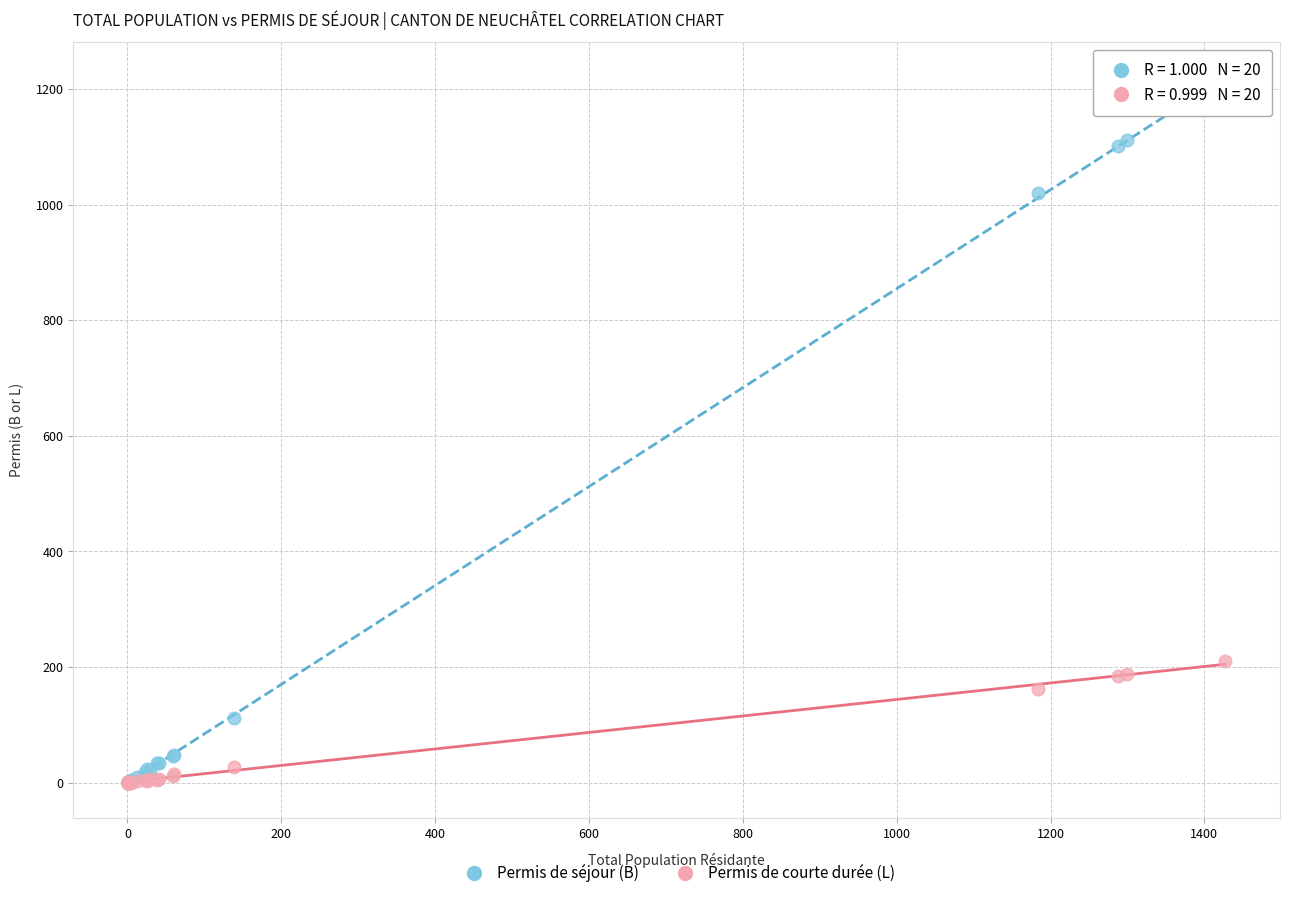

Which series has the largest Y range (max minus min)?

Permis de séjour (B)